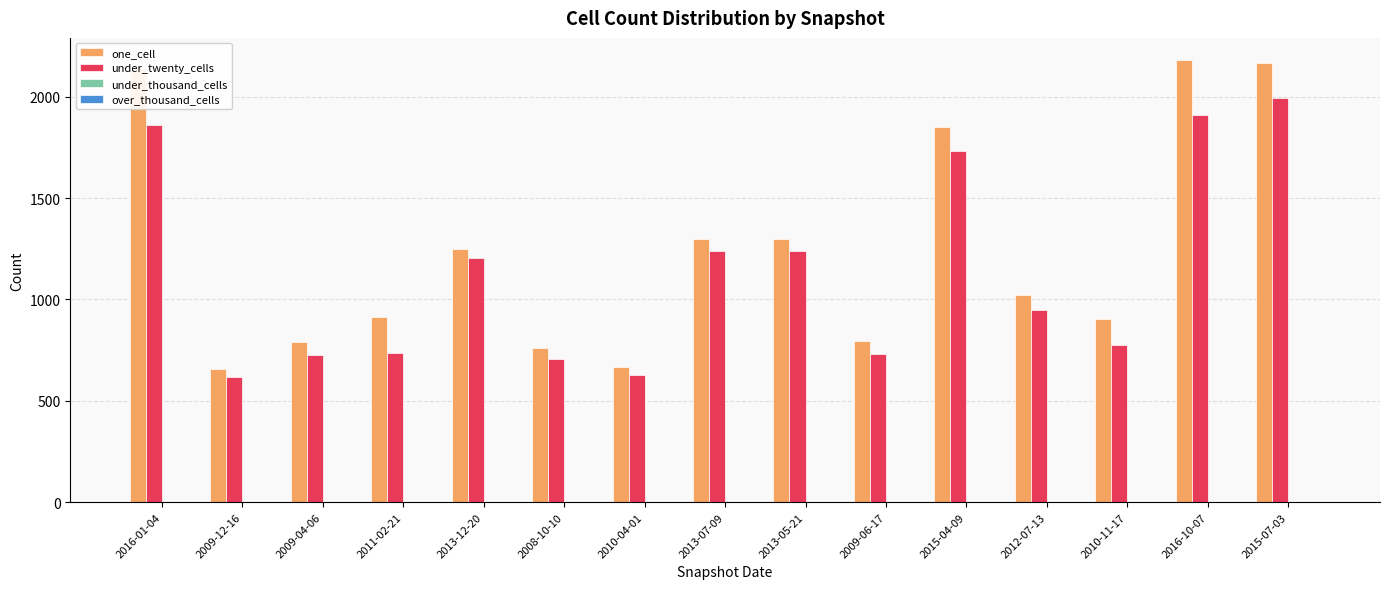

Is it true that under_twenty_cells equals 217 at 2009-12-16?

False